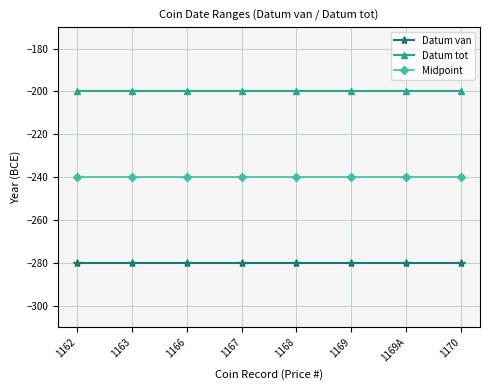

Which series has the largest total across all categories?

Datum tot